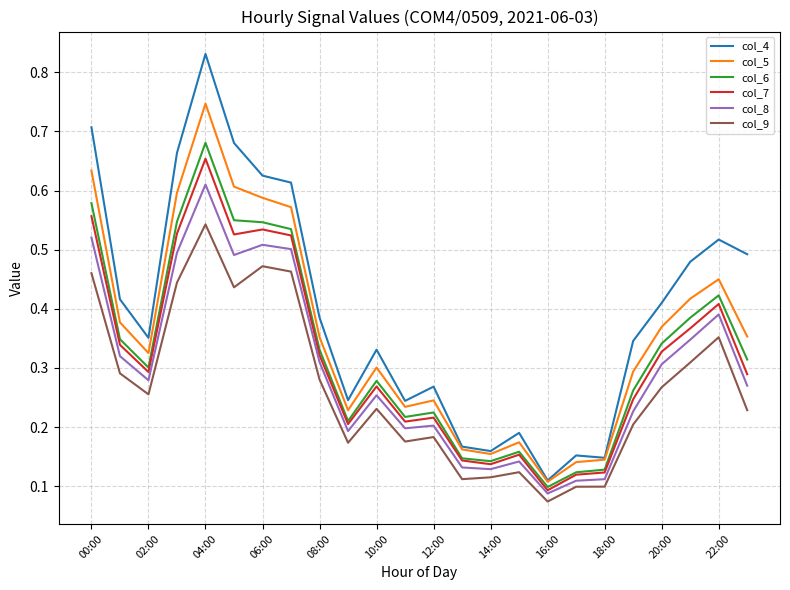

Which series has the largest range (max minus min)?

col_4